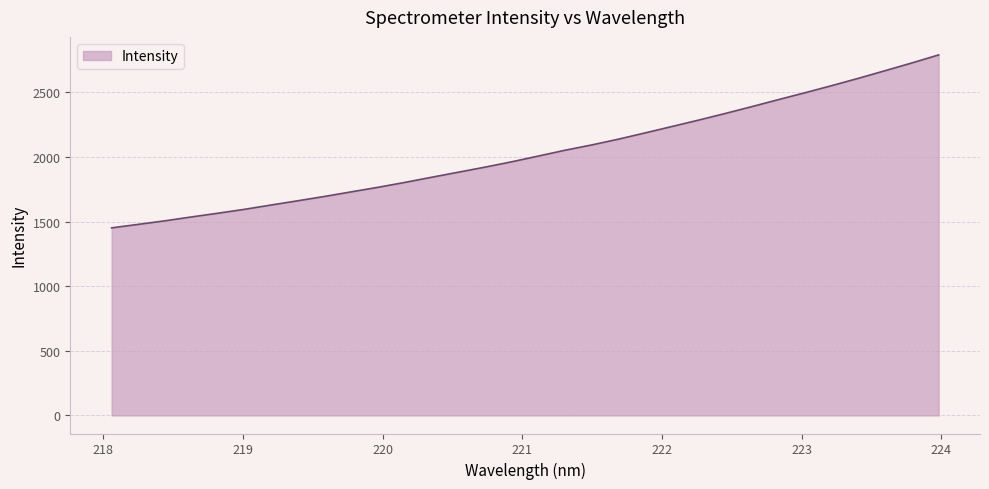

What is the smallest value displayed?

1450.9